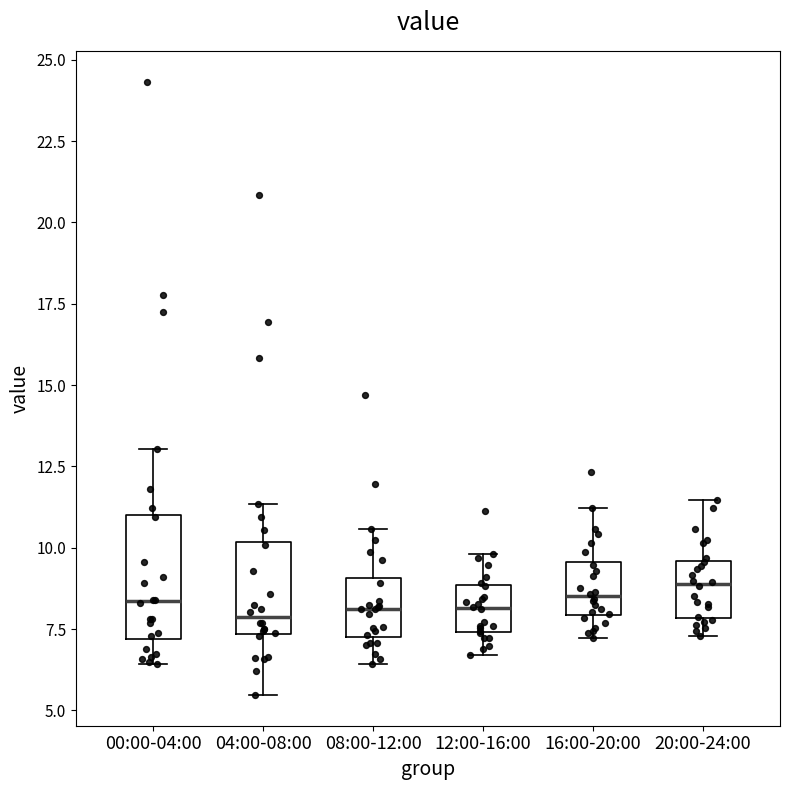

Reading left to right, transcribe this box plot: for each box, give where its median line is, the range the box spans, and where its two whiskers end, as read against the y-axis. The values are not printed on the chart, so give them approximately, as read against the axis.

00:00-04:00: median 8.5, box 7.0 to 11.0, whiskers 6.5 to 13.0
04:00-08:00: median 8.0, box 7.5 to 10.0, whiskers 5.5 to 11.5
08:00-12:00: median 8.0, box 7.5 to 9.0, whiskers 6.5 to 10.5
12:00-16:00: median 8.0, box 7.5 to 9.0, whiskers 6.5 to 10.0
16:00-20:00: median 8.5, box 8.0 to 9.5, whiskers 7.0 to 11.0
20:00-24:00: median 9.0, box 8.0 to 9.5, whiskers 7.5 to 11.5